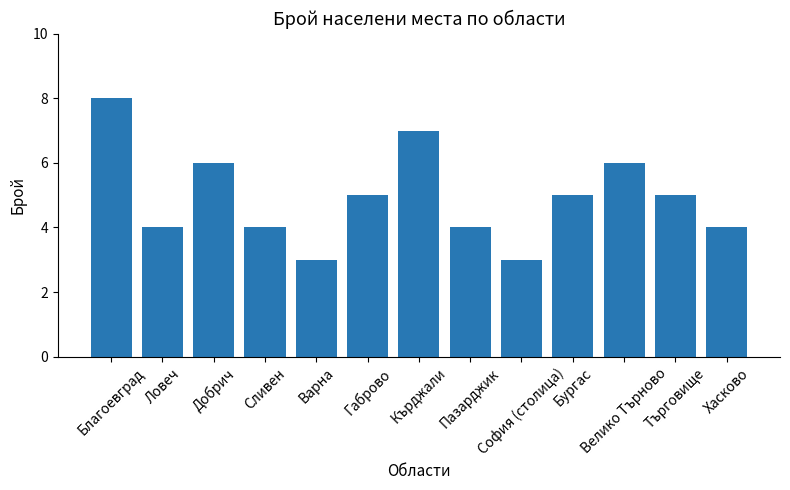

How many values are below 5?

6